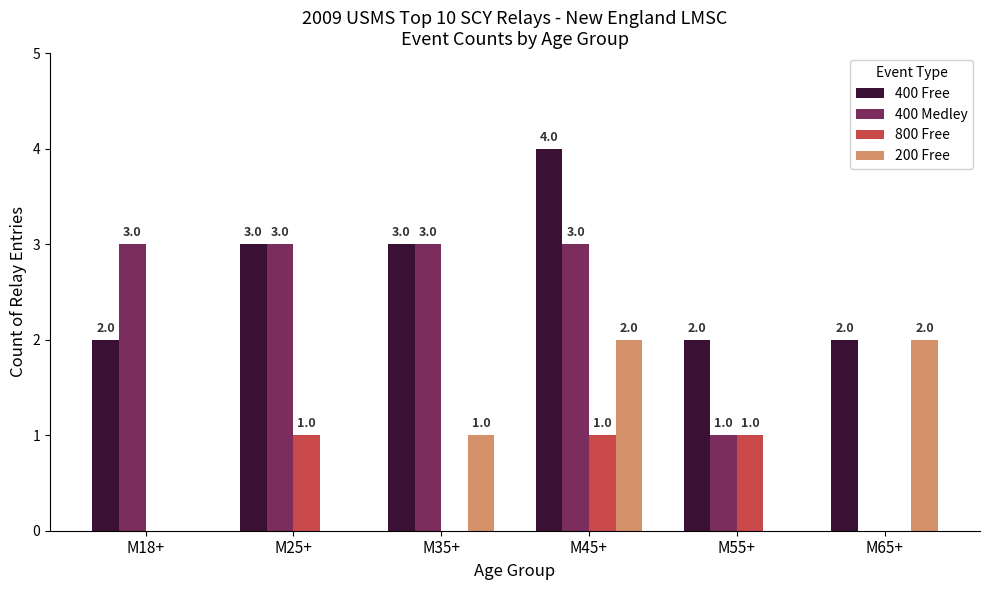

Where is 400 Medley nearest to the value 1?

M55+